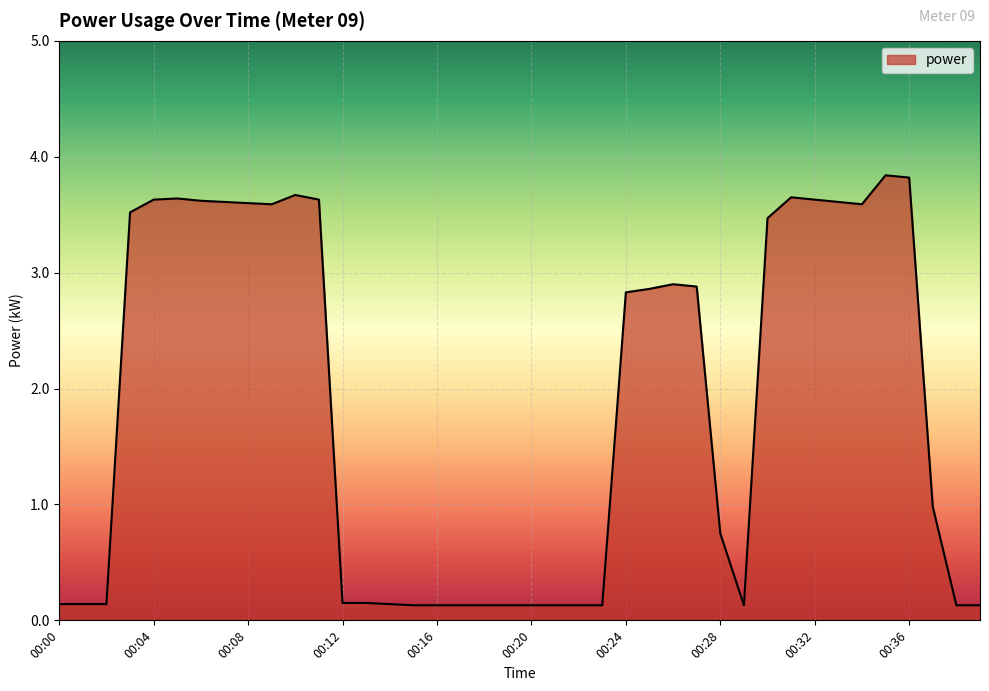

What is the minimum value shown in the chart?

0.1